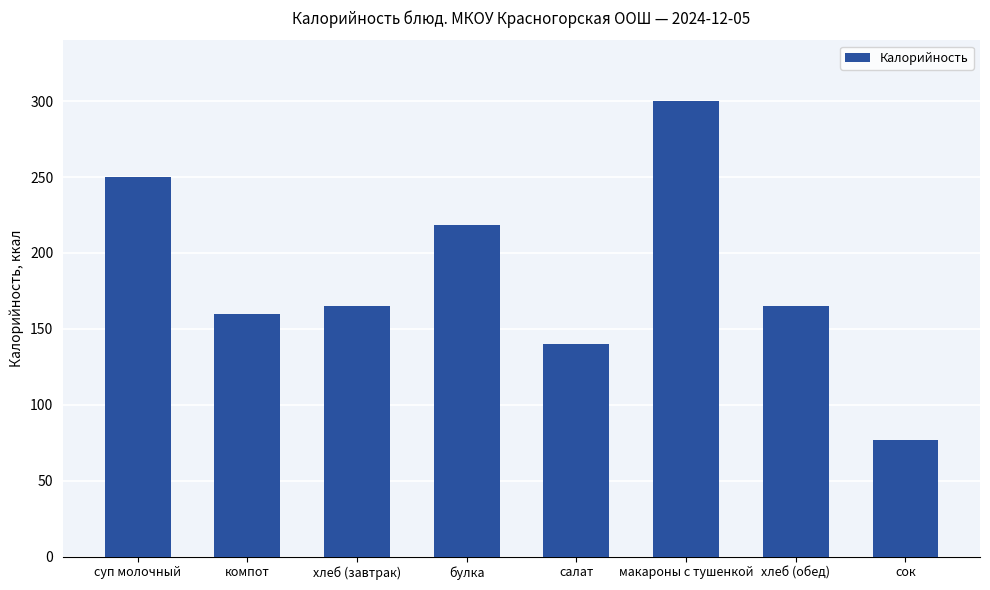

What is the sum of all values?

1475.3